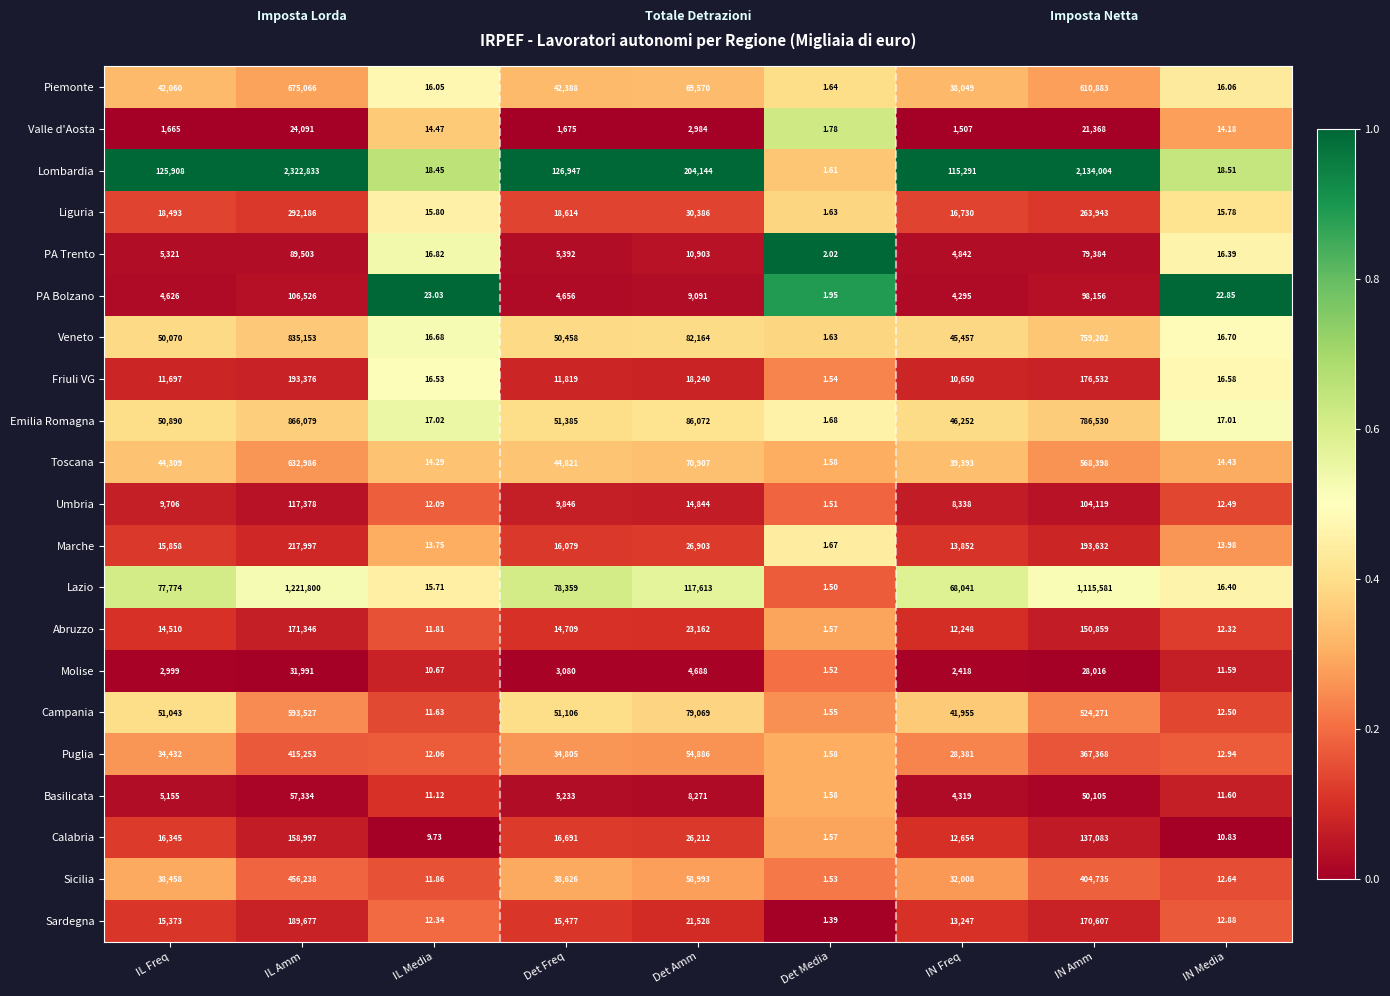

Which series has the widest spread of values?

Lombardia